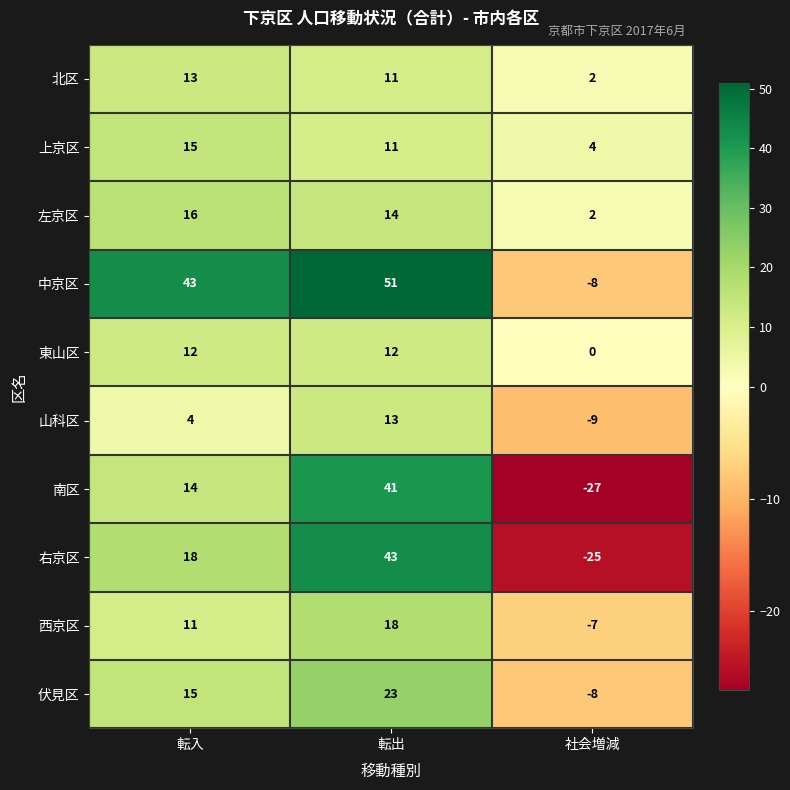

Which label corresponds to the smallest value in the chart?

社会増減